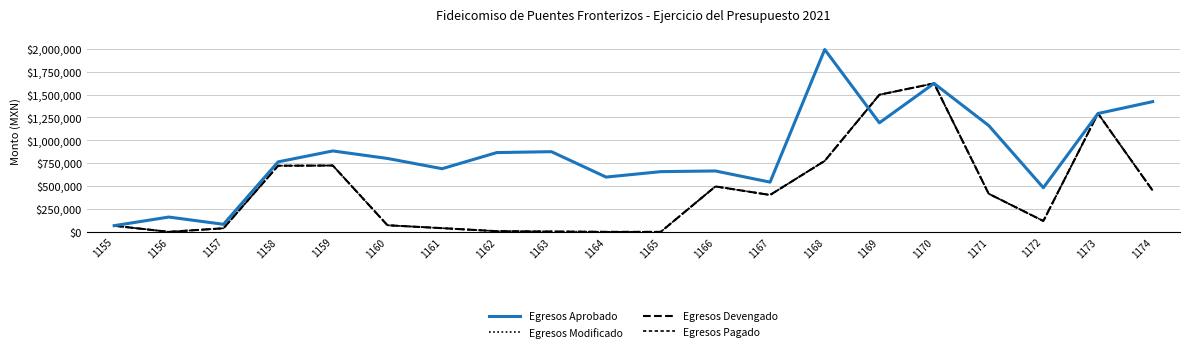

At how many categories does at least one series exceed 1315095?

4